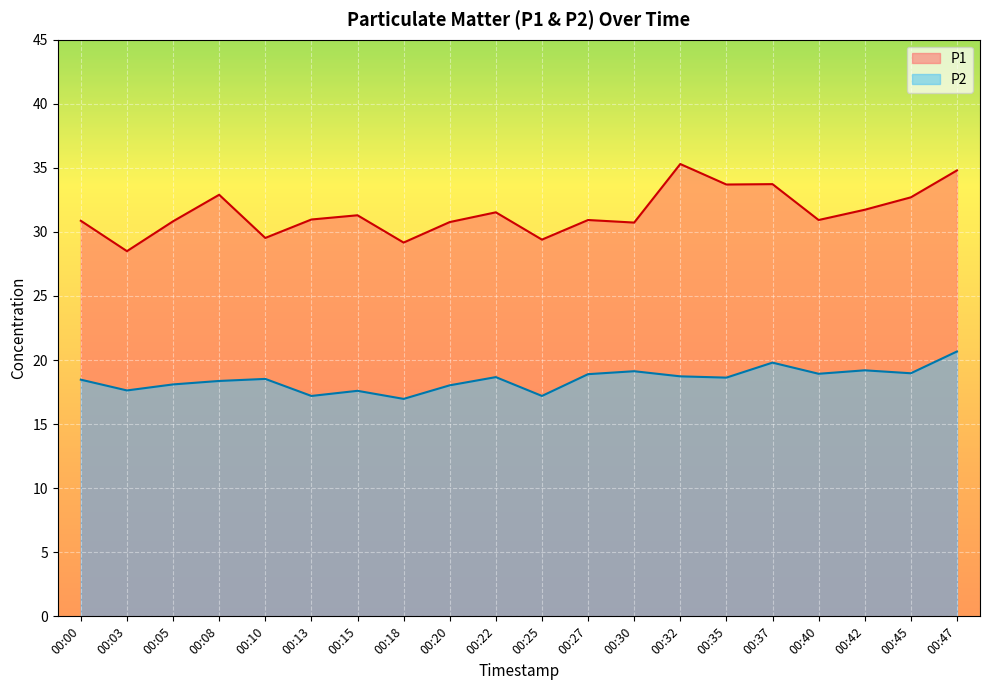

How many values in the P2 series exceed 18?

15